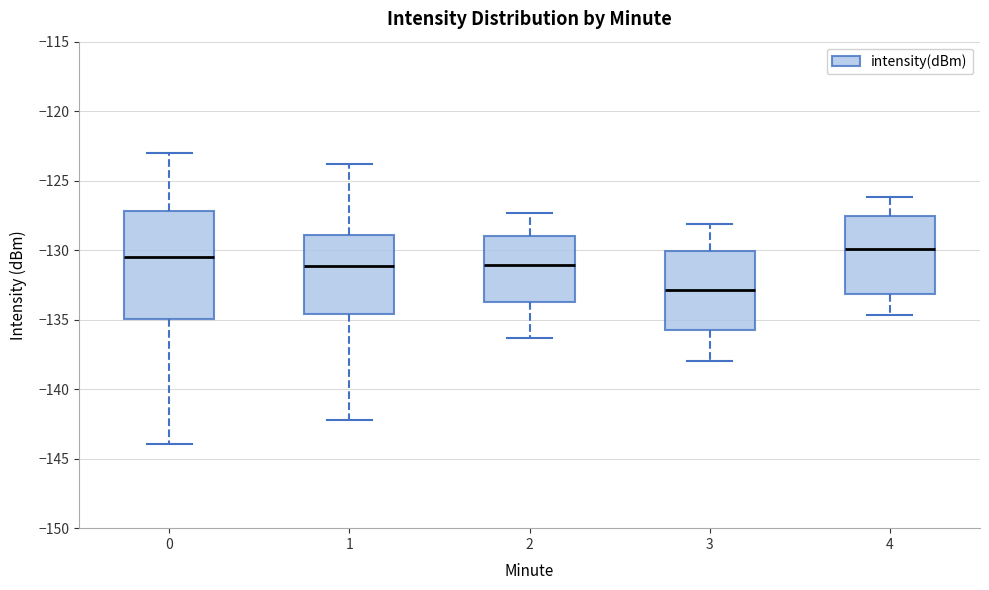

Reading left to right, read every box against the y-axis: the position of its median line, the range the box covers, and the ends of its whiskers. The values are not printed on the chart, so give them approximately, as read against the axis.

0: median -130.5, box -135.0 to -127.0, whiskers -144.0 to -123.0
1: median -131.0, box -134.5 to -129.0, whiskers -142.0 to -124.0
2: median -131.0, box -133.5 to -129.0, whiskers -136.5 to -127.5
3: median -133.0, box -135.5 to -130.0, whiskers -138.0 to -128.0
4: median -130.0, box -133.0 to -127.5, whiskers -134.5 to -126.0